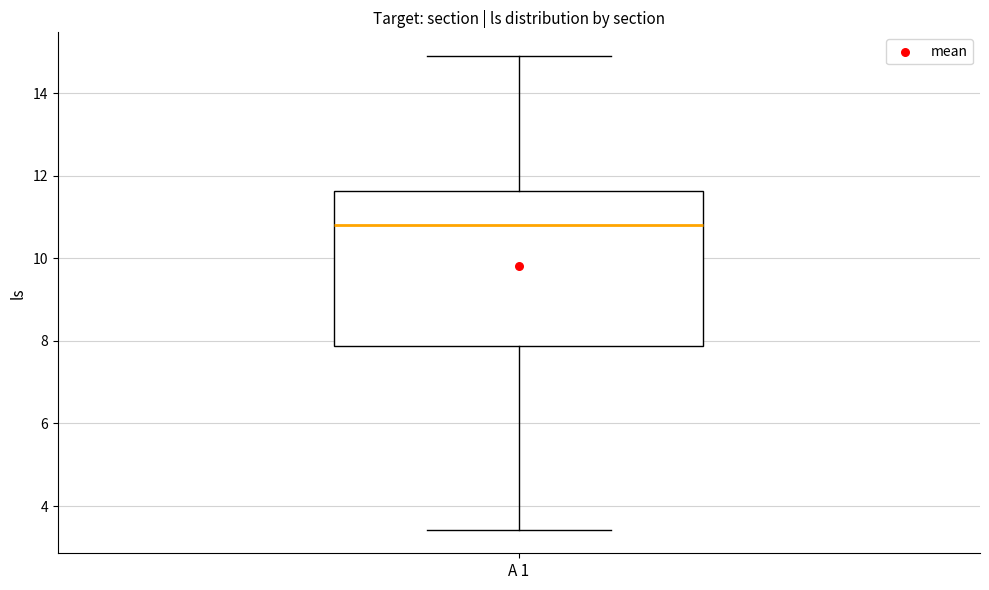

Read this box plot against the y-axis: the position of the median line, the range covered by the box, and the ends of both whiskers. The values are not printed on the chart, so give them approximately, as read against the axis.

median 10.8, box 7.8 to 11.6, whiskers 3.4 to 15.0